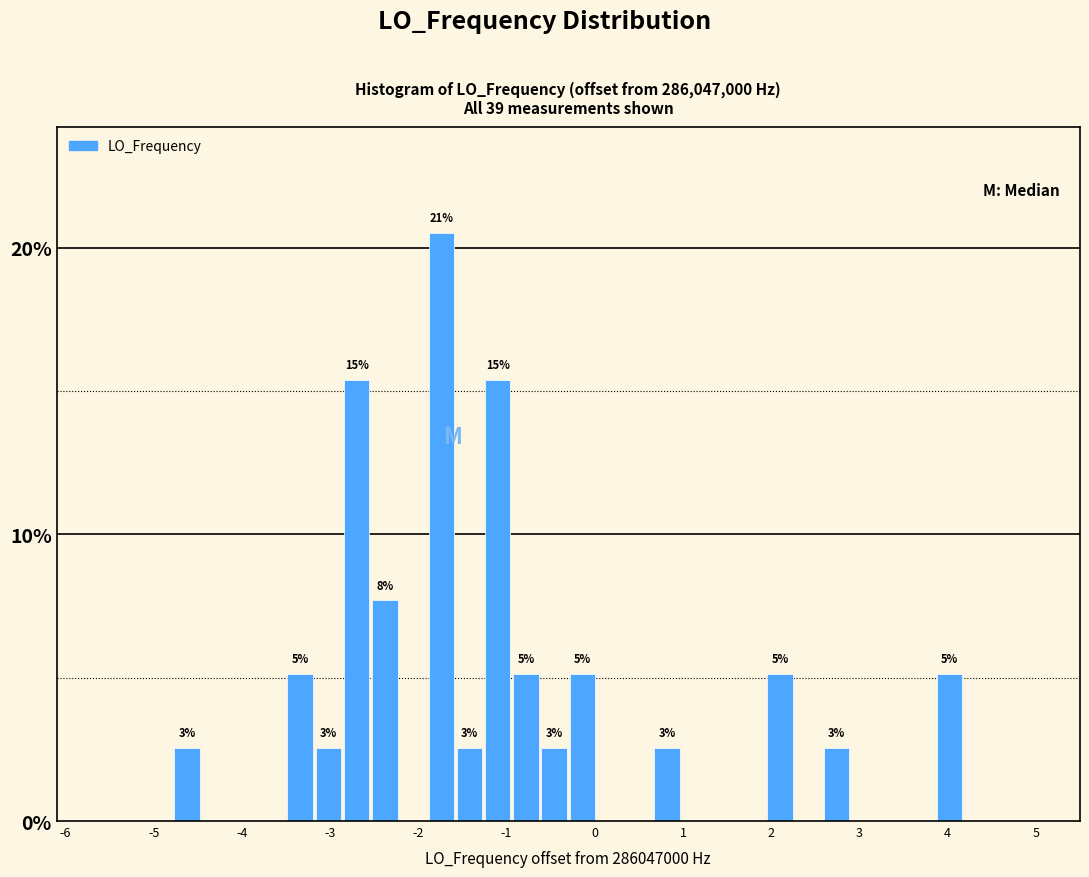

Around what value on the x-axis is the tallest bar? Give the approximate position of its centre, as read against the axis.

-1.7